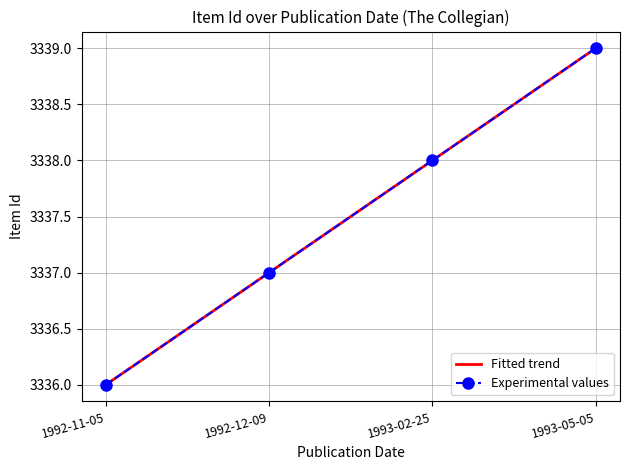

True or false: there are more than 1 points higher than both neighbors.

False